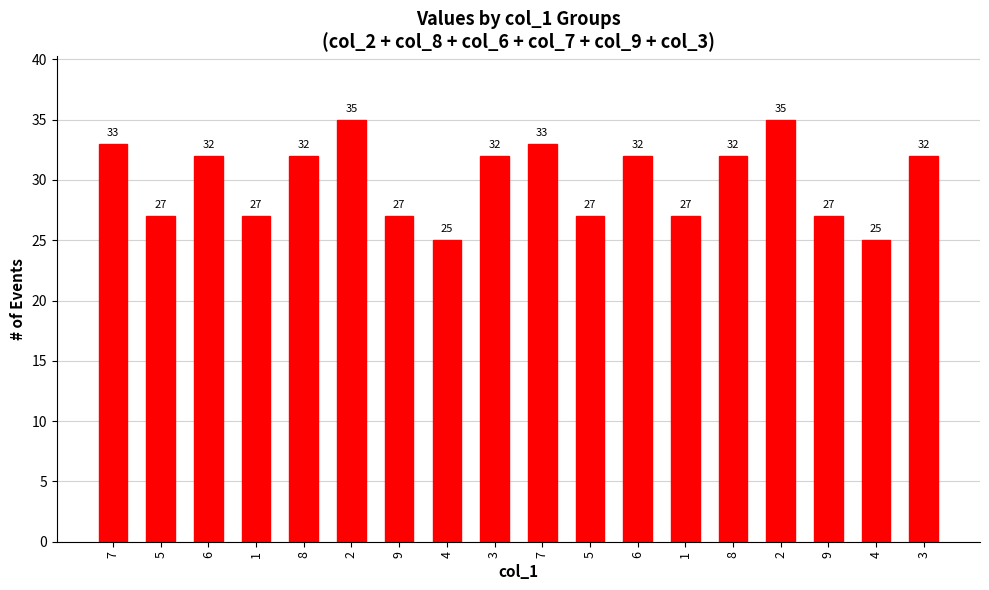

How many categories are shown in the chart?

18